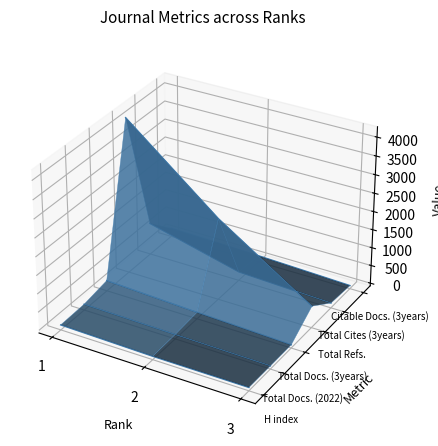

What is the value of the H index point at the 3rd from the left?

-0.1